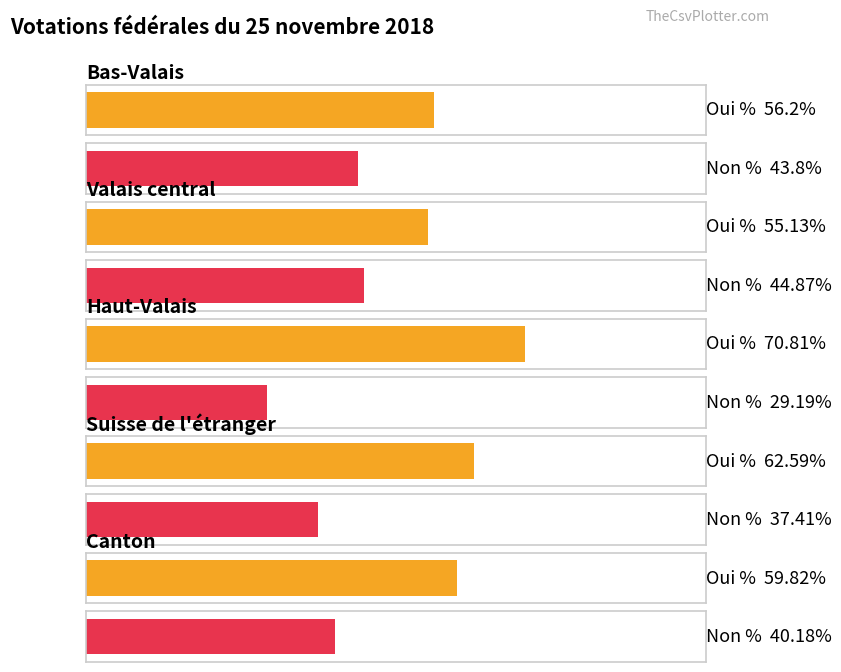

The value of Oui % at Valais central is 29.9. True or false?

False